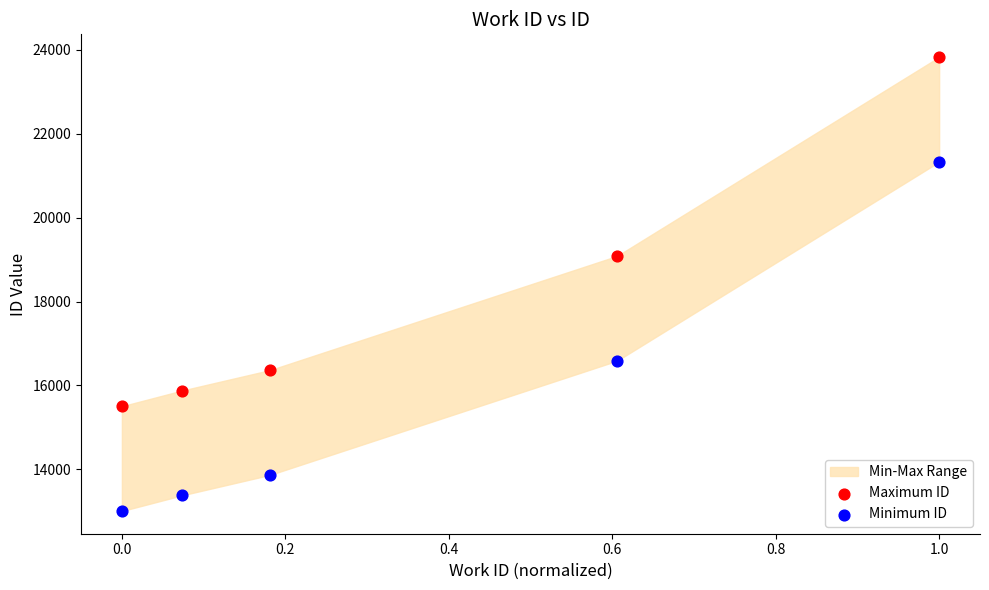

Which series reaches the minimum Y coordinate?

Minimum ID